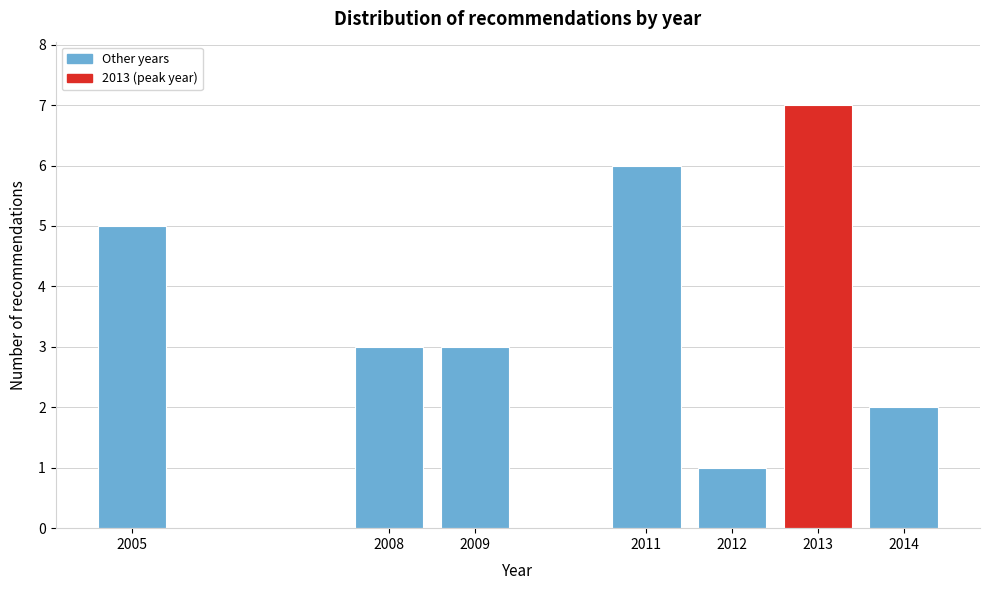

Reading right to left, transcribe all the data shown in this chart.

2014=2	2013=7	2012=1	2011=6	2009=3	2008=3	2005=5